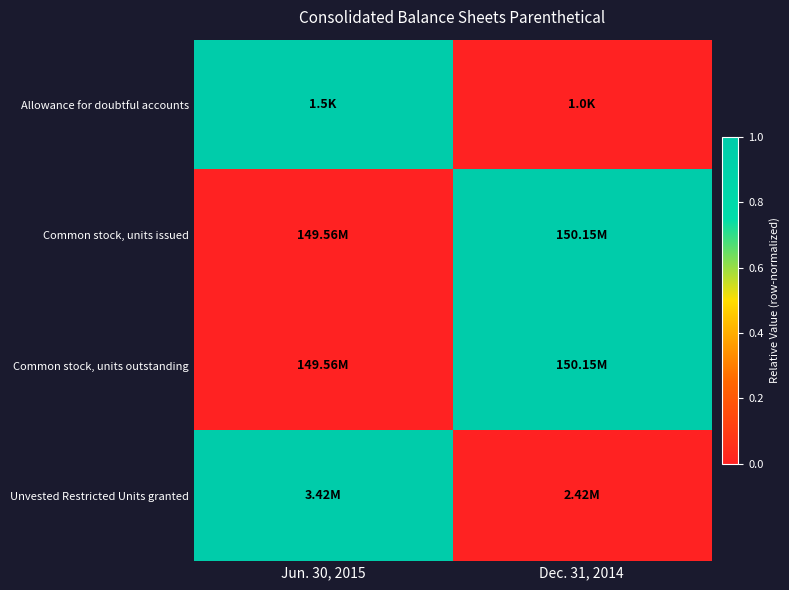

At which category does the chart reach its minimum across all series?

Dec. 31, 2014